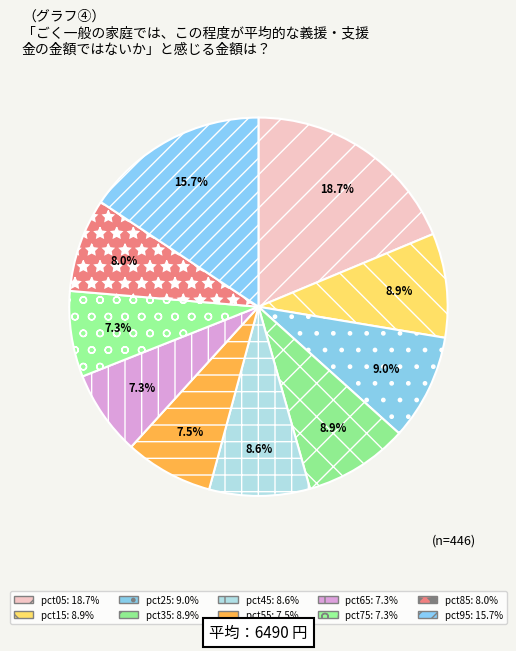

Which category has the smallest portion of the pie?

pct65